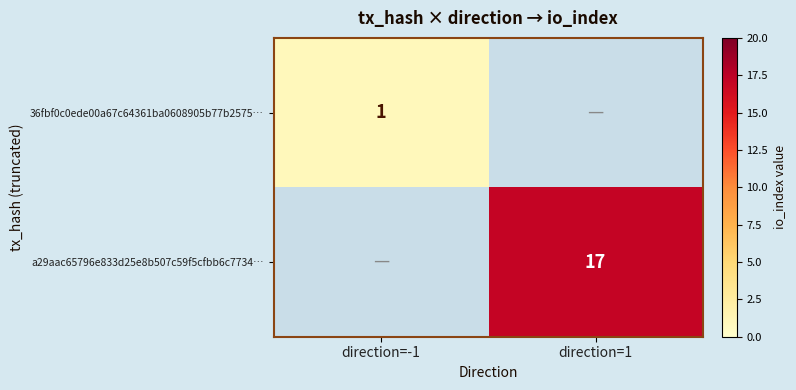

The 36fbf0c0ede00a67c64361ba0608905b77b2575… series shows 1 at direction=-1. True or false?

True